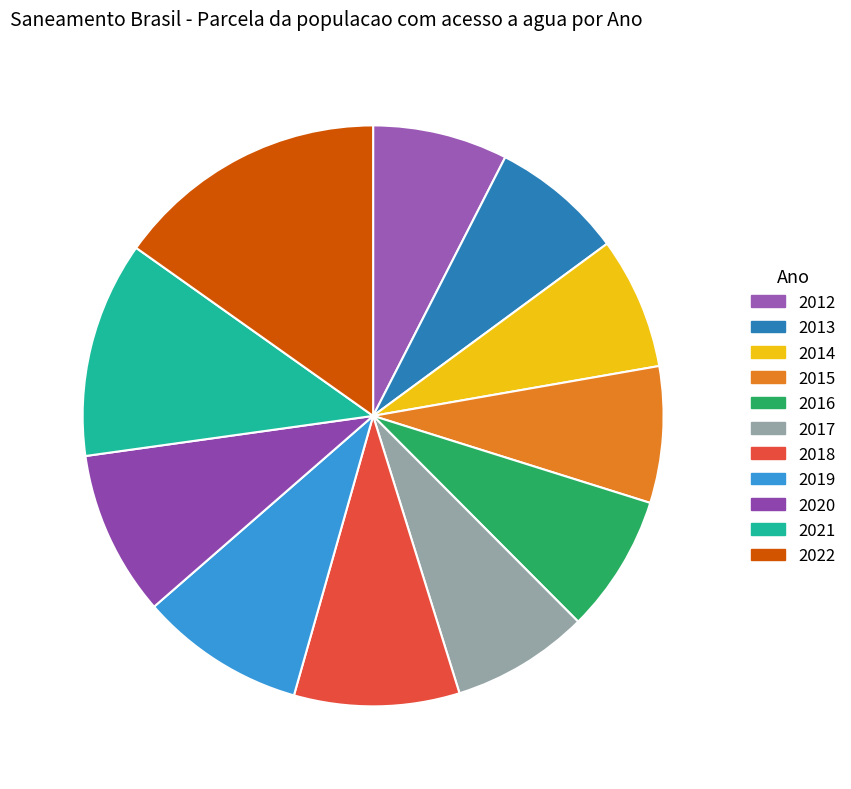

Rank the categories by value from lowest to highest.

2014, 2013, 2012, 2015, 2017, 2016, 2018, 2019, 2020, 2021, 2022